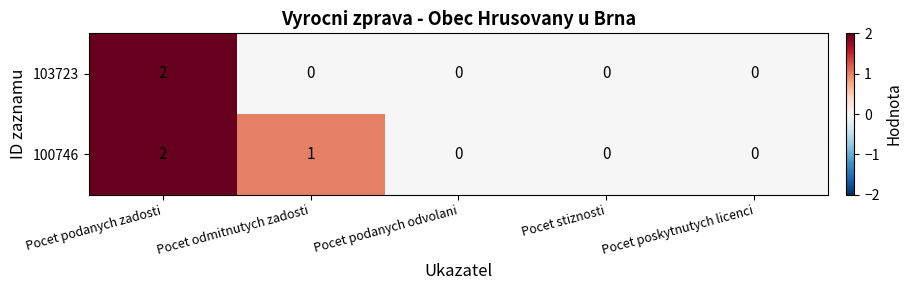

List the series in order of their overall mean, lowest first.

103723, 100746